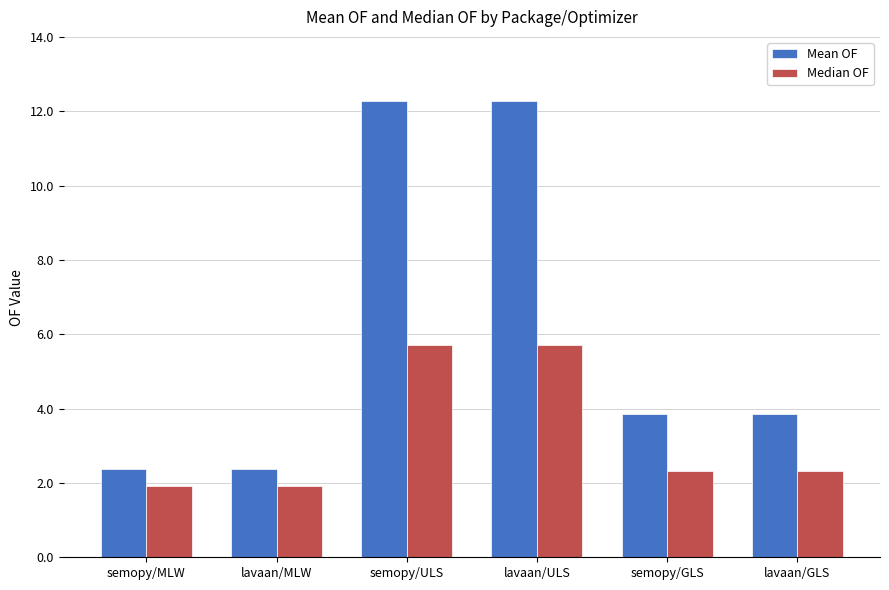

What is the total value across all series at lavaan/GLS?

6.2